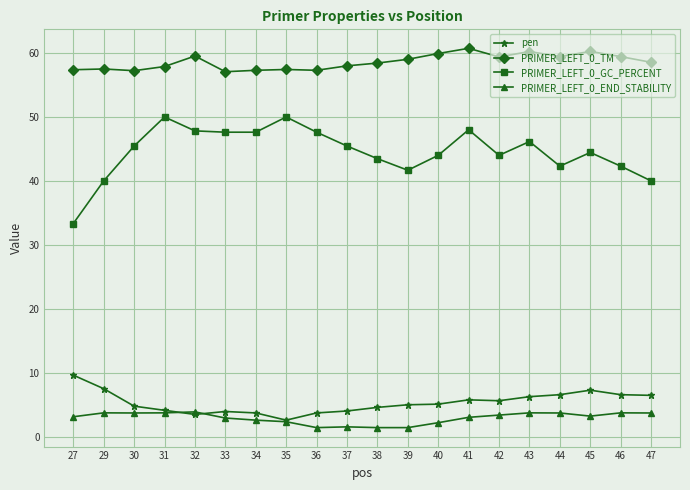

True or false: PRIMER_LEFT_0_GC_PERCENT and PRIMER_LEFT_0_END_STABILITY intersect in this chart.

False